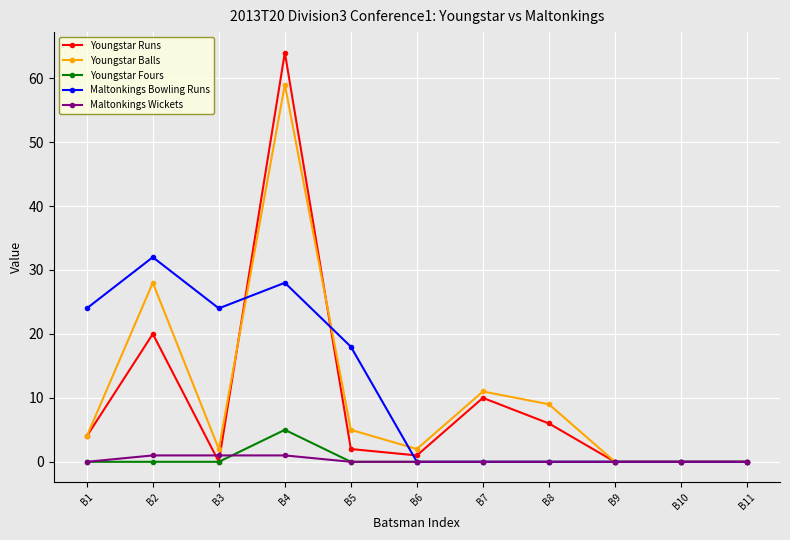

What is the maximum value for Maltonkings Wickets?

1